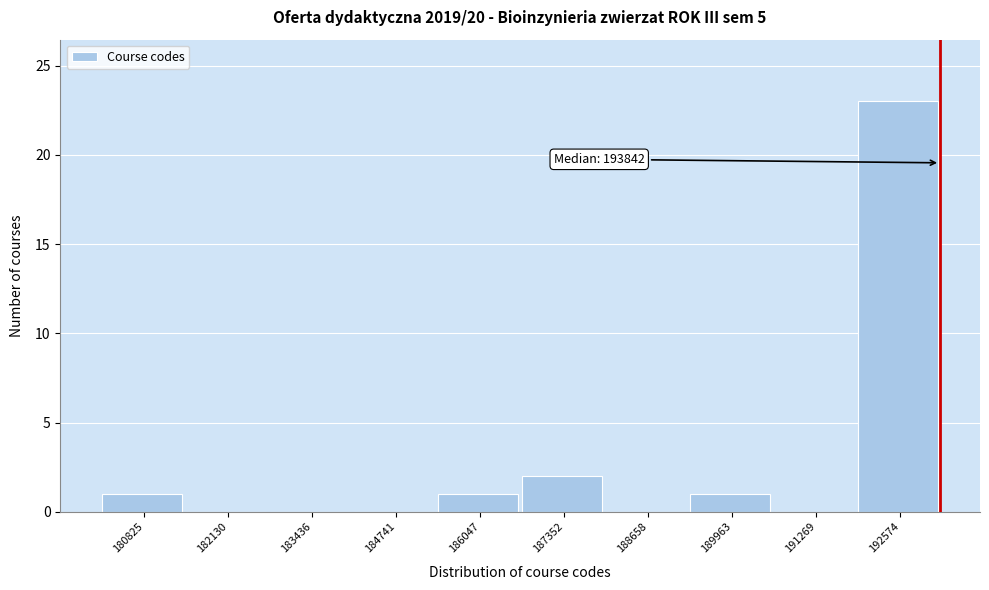

Reading left to right, extract all data points from this chart.

180825=1	182130=0	183436=0	184741=0	186047=1	187352=2	188658=0	189963=1	191269=0	192574=23